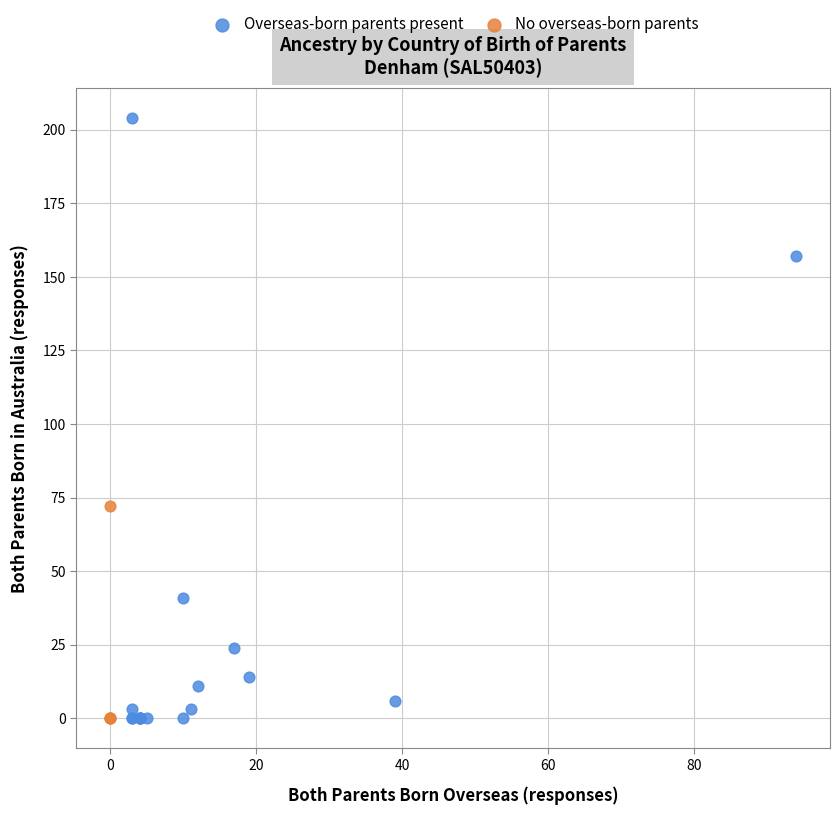

Which series has the largest Y range (max minus min)?

Overseas-born parents present